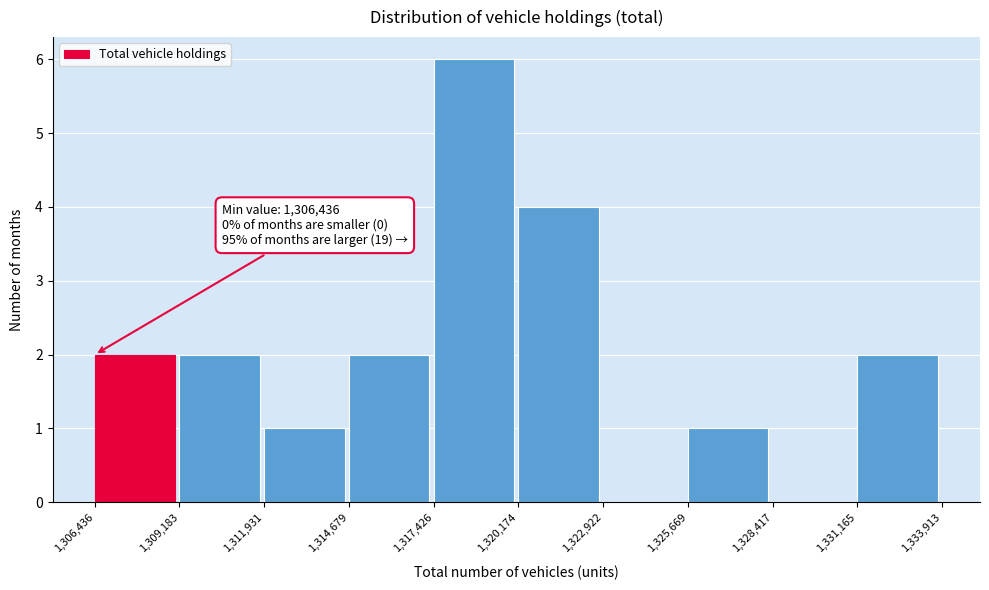

Which range on the x-axis has the tallest bar?

1,317,426 to 1,320,174